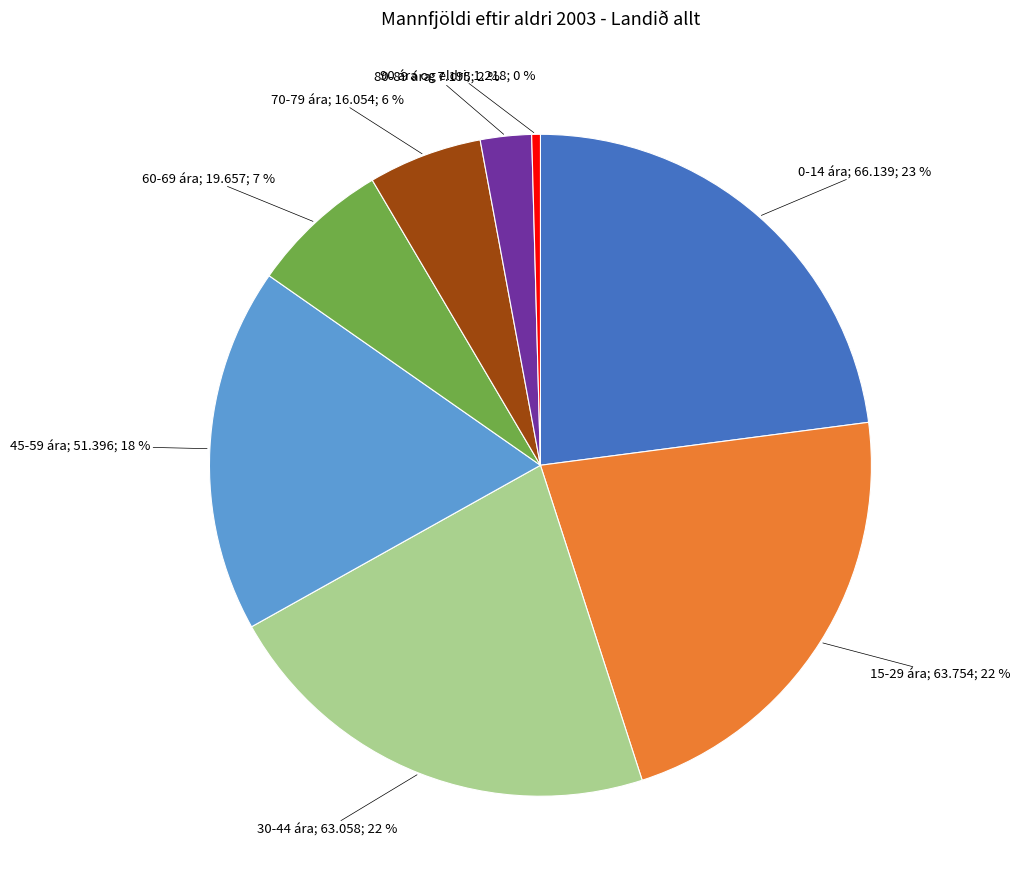

Is there any slice that represents more than half of the pie?

No